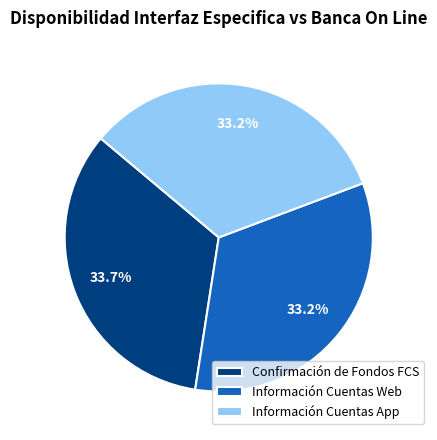

How many slices are in this pie chart?

3